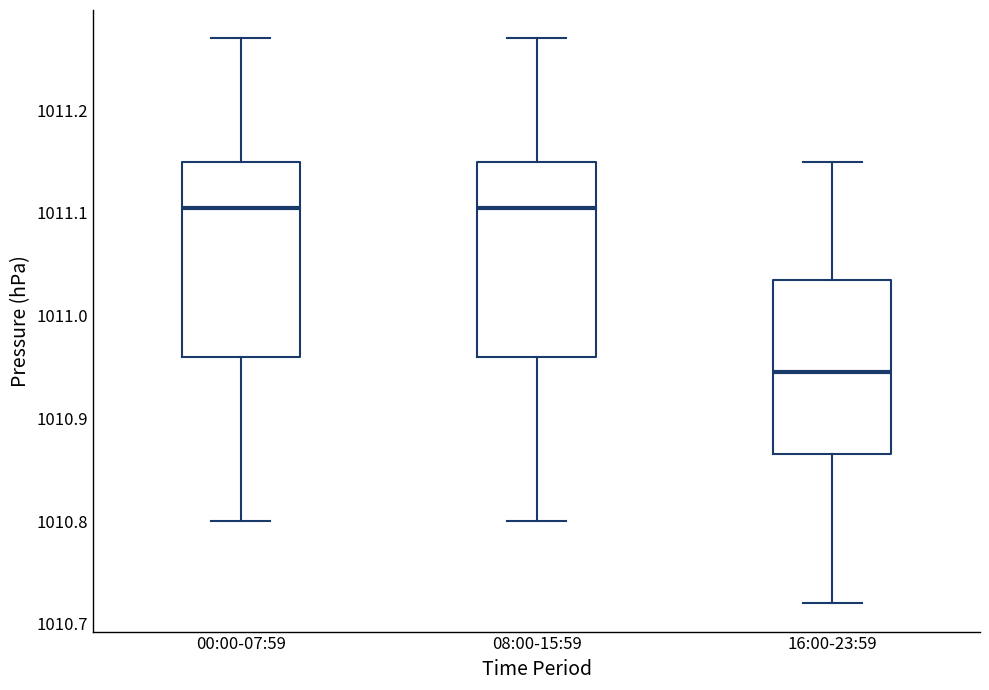

Reading left to right, read every box against the y-axis: the position of its median line, the range the box covers, and the ends of its whiskers. The values are not printed on the chart, so give them approximately, as read against the axis.

00:00-07:59: median 1011.11, box 1010.96 to 1011.15, whiskers 1010.80 to 1011.27
08:00-15:59: median 1011.11, box 1010.96 to 1011.15, whiskers 1010.80 to 1011.27
16:00-23:59: median 1010.95, box 1010.87 to 1011.04, whiskers 1010.72 to 1011.15